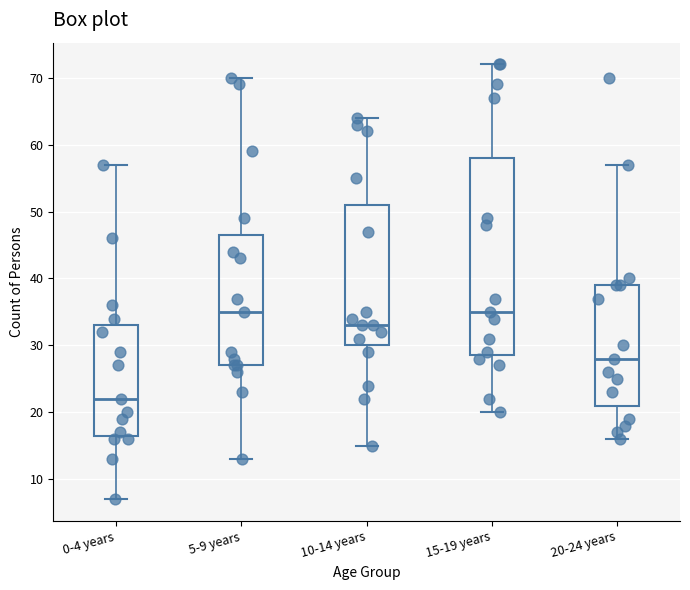

Which box is the tallest, from its lower edge to its upper edge?

15-19 years